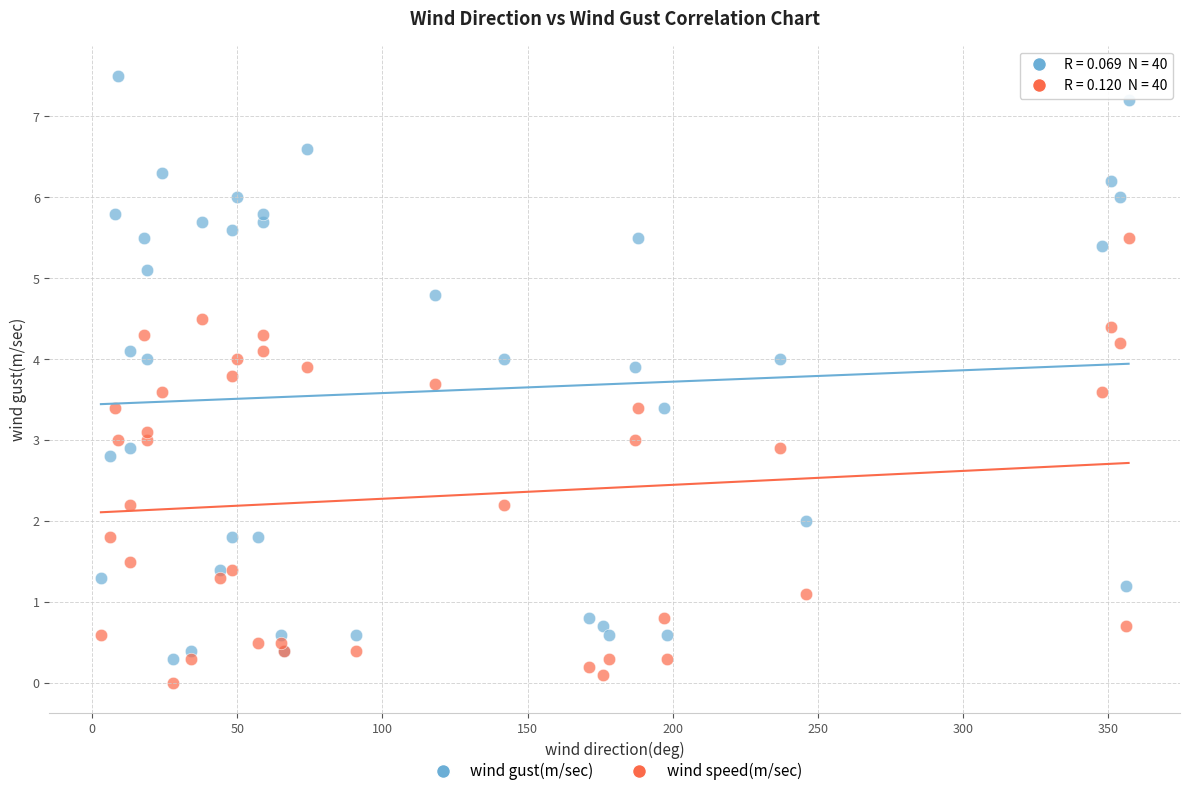

Which series has the largest Y range (max minus min)?

wind gust(m/sec)